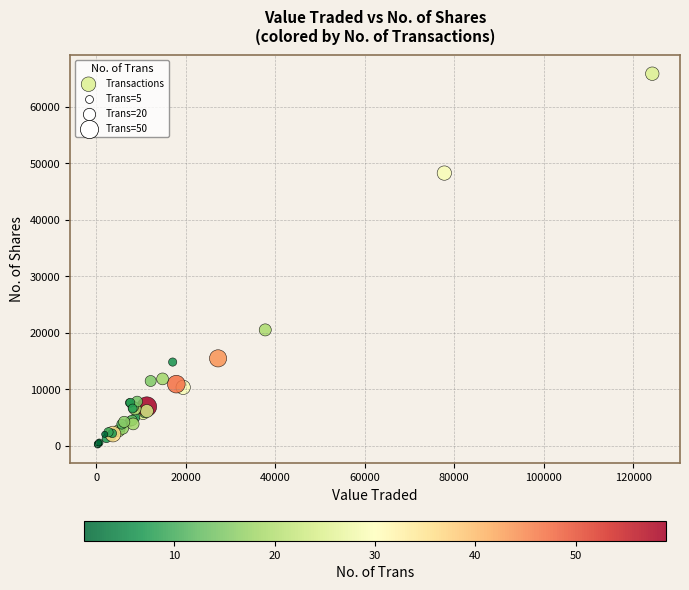

What Y value in the scatter plot is closest to 33017?

20486